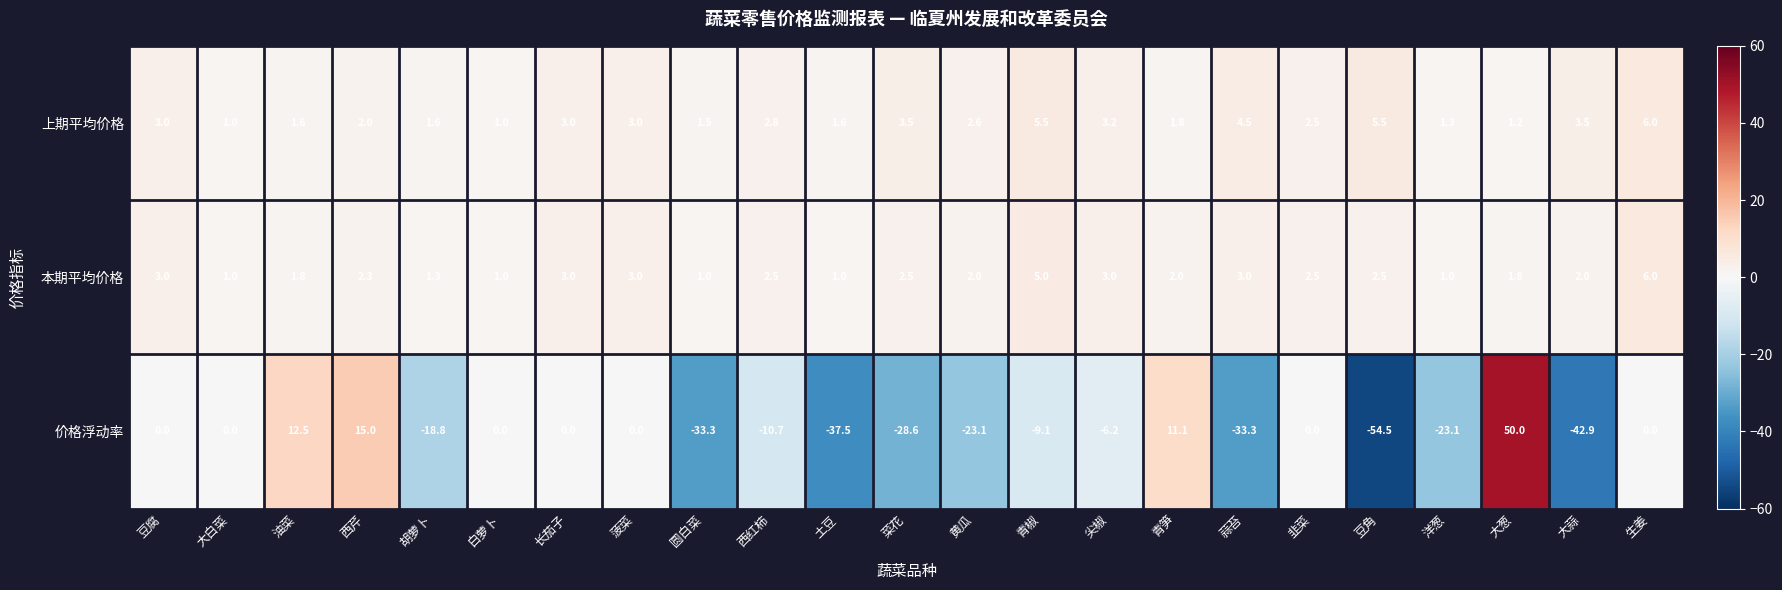

What is the smallest value displayed?

-54.5